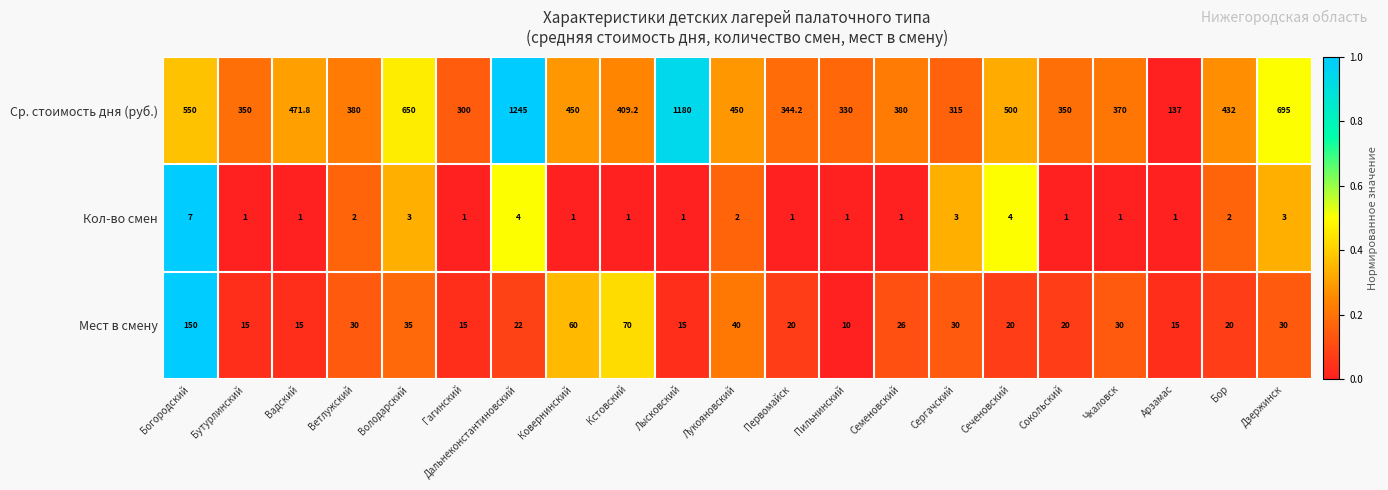

Is it true that Мест в смену equals 7.7 at Дзержинск?

False